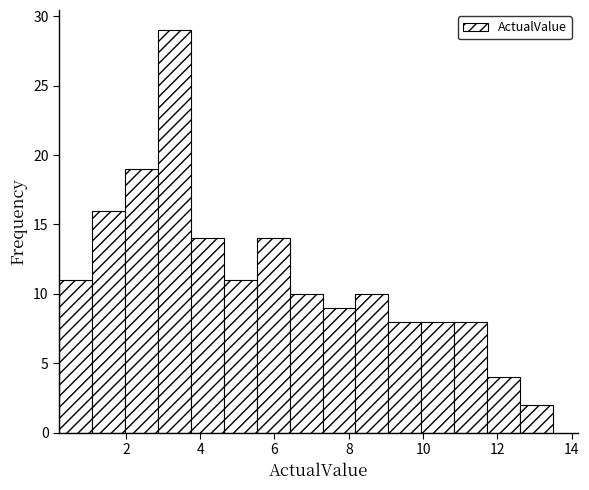

Reading left to right, list every bar in this chart as the range it spans on the x-axis followed by its height. Neither the bar edges nor the heights are printed on the chart, so give them approximately, as read against the axes.

0.2 to 1.0: 11
1.0 to 2.0: 16
2.0 to 2.8: 19
2.8 to 3.8: 29
3.8 to 4.6: 14
4.6 to 5.6: 11
5.6 to 6.4: 14
6.4 to 7.2: 10
7.2 to 8.2: 9
8.2 to 9.0: 10
9.0 to 10.0: 8
10.0 to 10.8: 8
10.8 to 11.8: 8
11.8 to 12.6: 4
12.6 to 13.6: 2